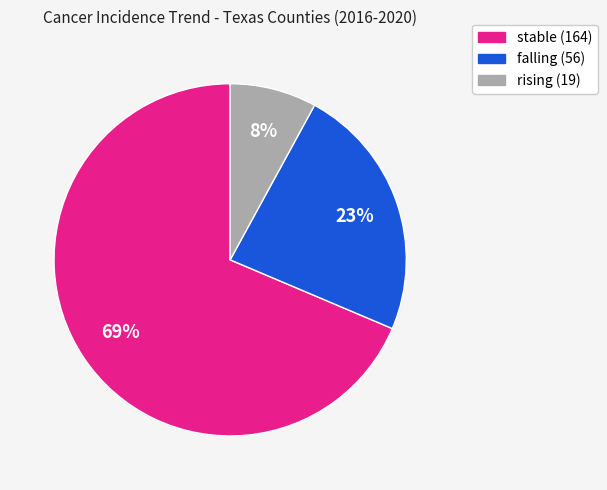

What is the ratio of the value at falling to the value at stable?

0.3